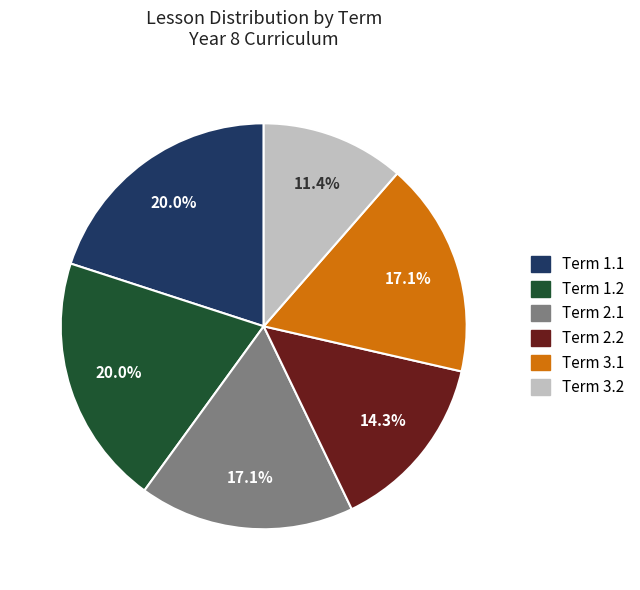

To the nearest percent, what portion does Term 1.2 represent?

20%